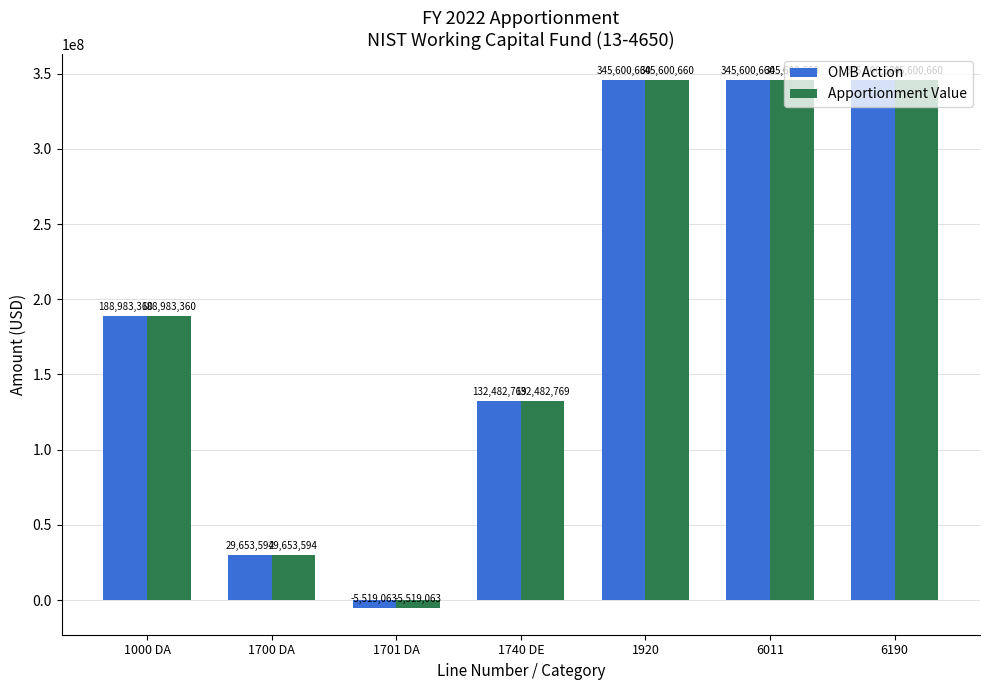

What is the label of the 5th bar from the left?

1920